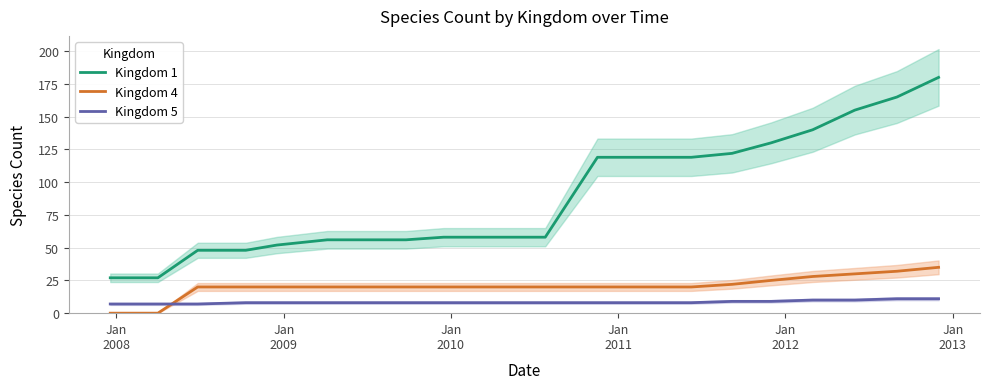

List the series in order of their peak value, lowest first.

Kingdom 5, Kingdom 4, Kingdom 1